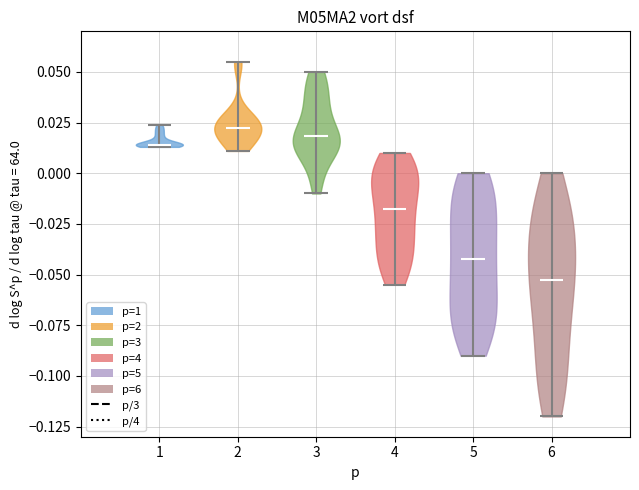

Reading left to right, read every violin against the y-axis: where its median line is, and the lowest and highest points it reaches. The values are not printed on the chart, so give them approximately, as read against the axis.

1: median line 0.015, lowest point 0.015, highest point 0.025
2: median line 0.025, lowest point 0.010, highest point 0.055
3: median line 0.020, lowest point -0.010, highest point 0.050
4: median line -0.015, lowest point -0.055, highest point 0.010
5: median line -0.040, lowest point -0.090, highest point 0.000
6: median line -0.050, lowest point -0.120, highest point 0.000